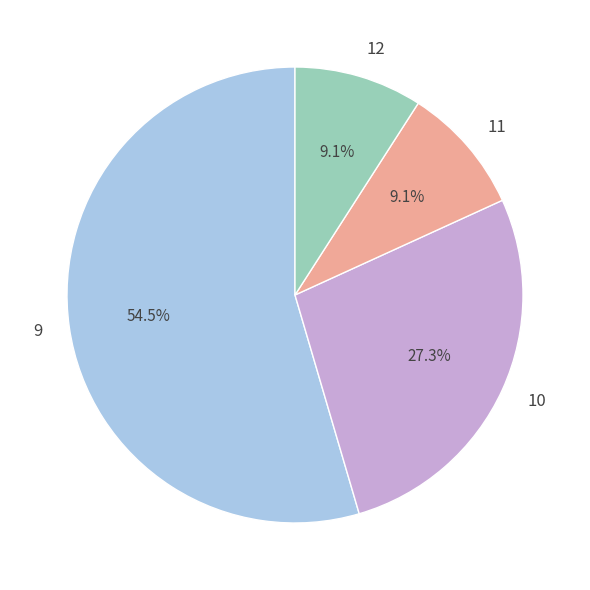

How many segments does this pie chart have?

4